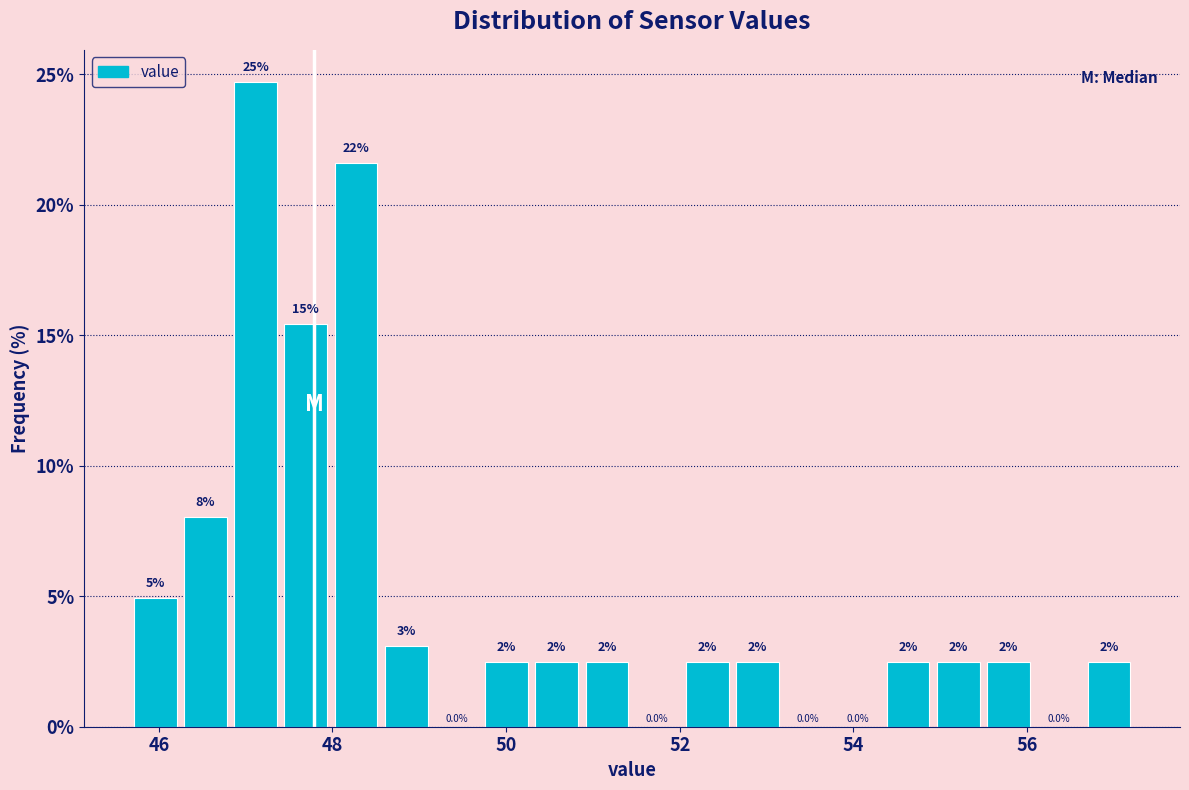

Around what value on the x-axis is the tallest bar? Give the approximate position of its centre, as read against the axis.

47.2